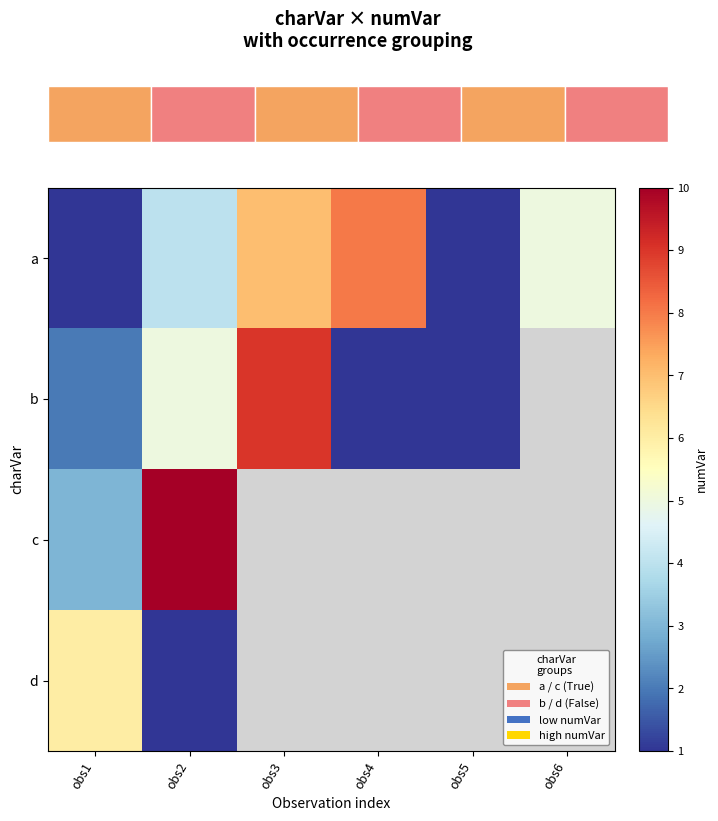

What is the minimum value for c?

3.0